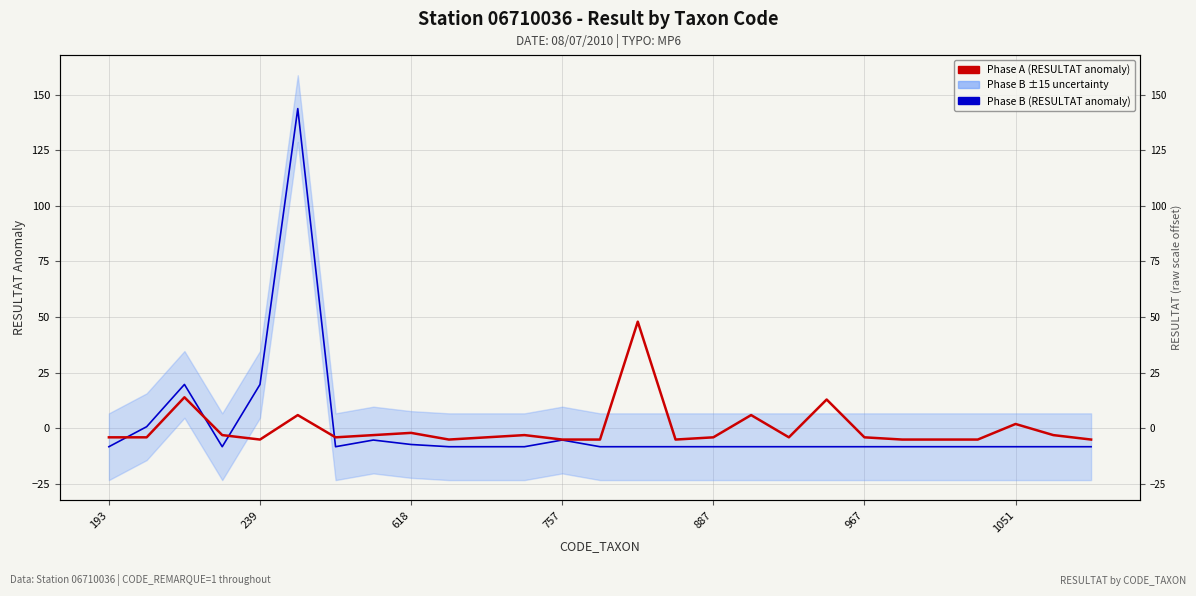

What is the difference between the highest and lowest values at 10?

4.2